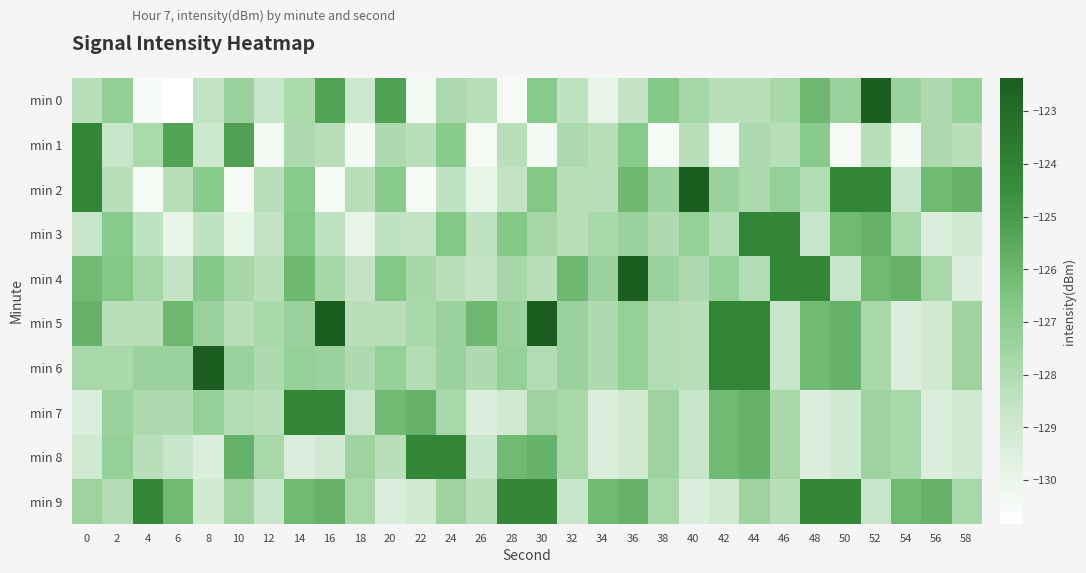

Between 48 and 12, which is larger?

48